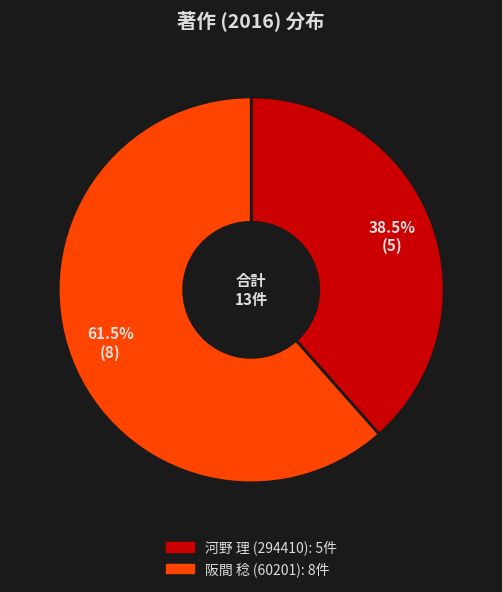

How many slices are in this pie chart?

2